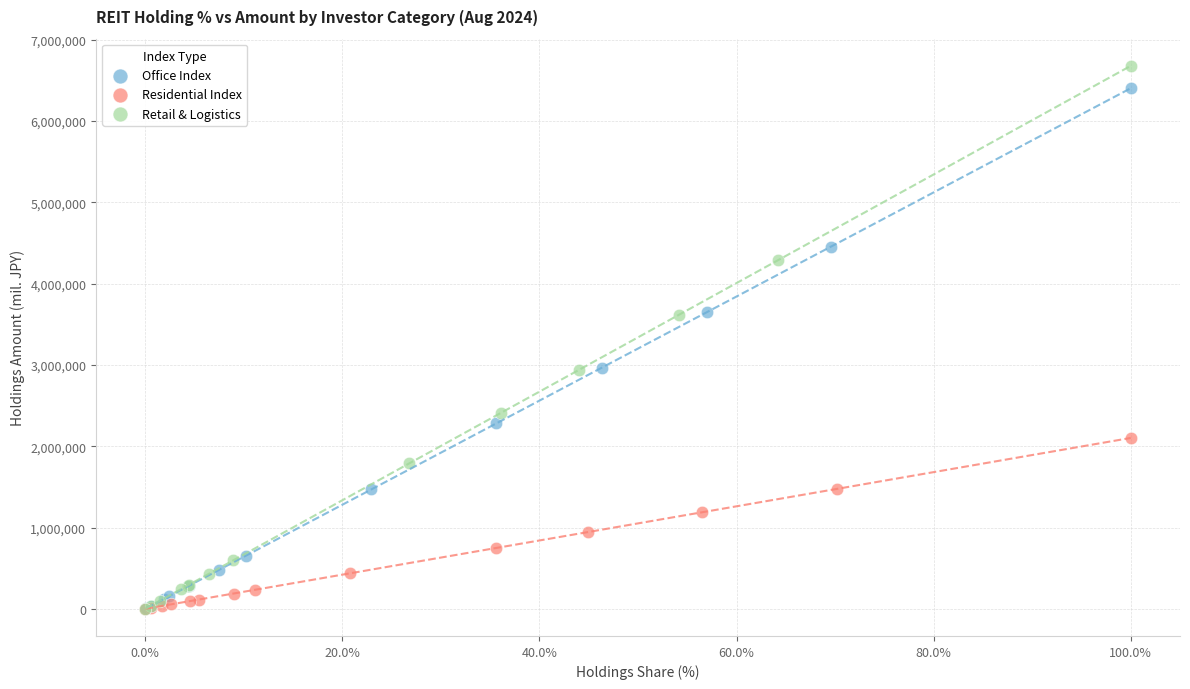

Which series has the largest Y range (max minus min)?

Retail & Logistics